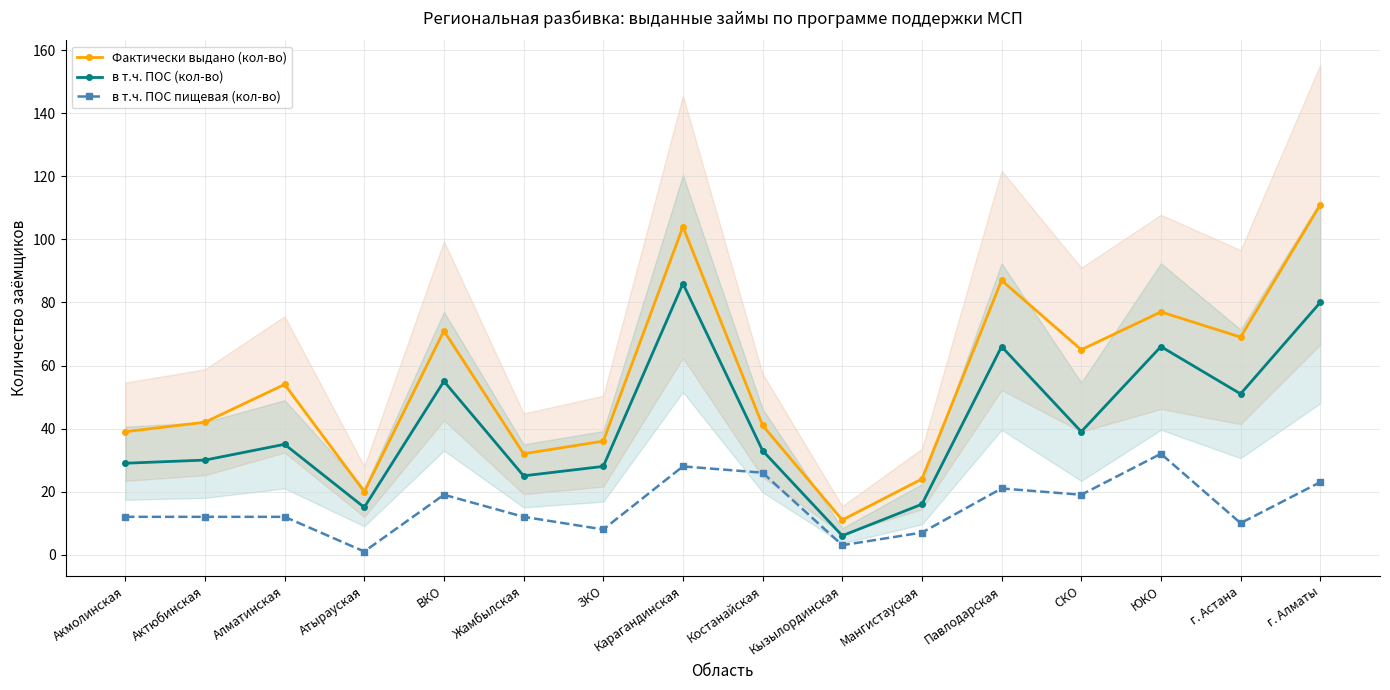

How many categories are shown in the chart?

16